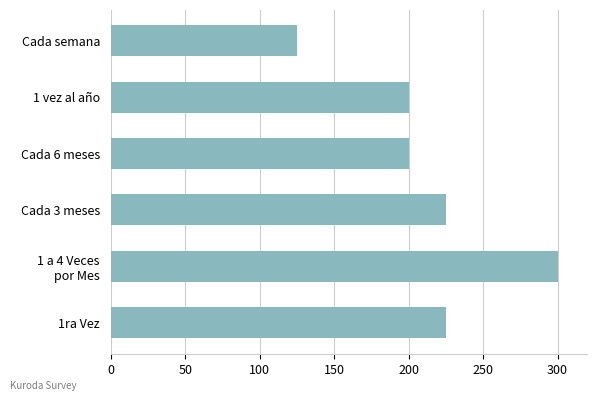

Is it true that the value at Cada semana is 63?

False